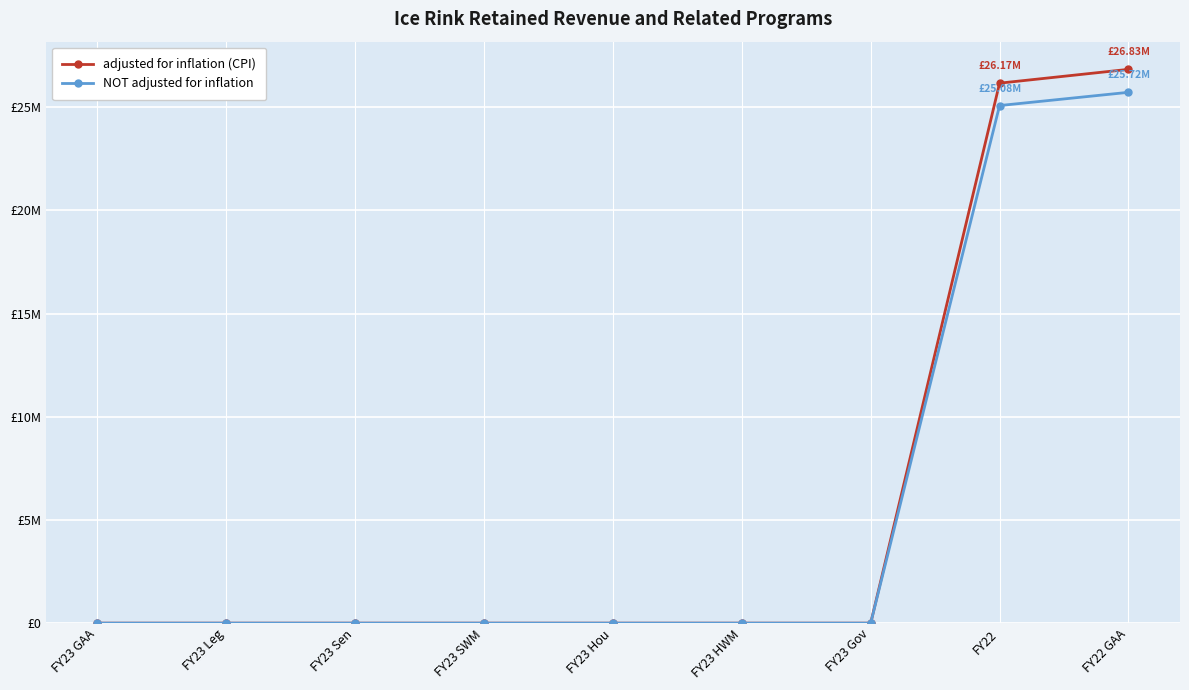

Is the value of adjusted for inflation (CPI) at FY23 Hou greater than the value of NOT adjusted for inflation at FY23 SWM?

No